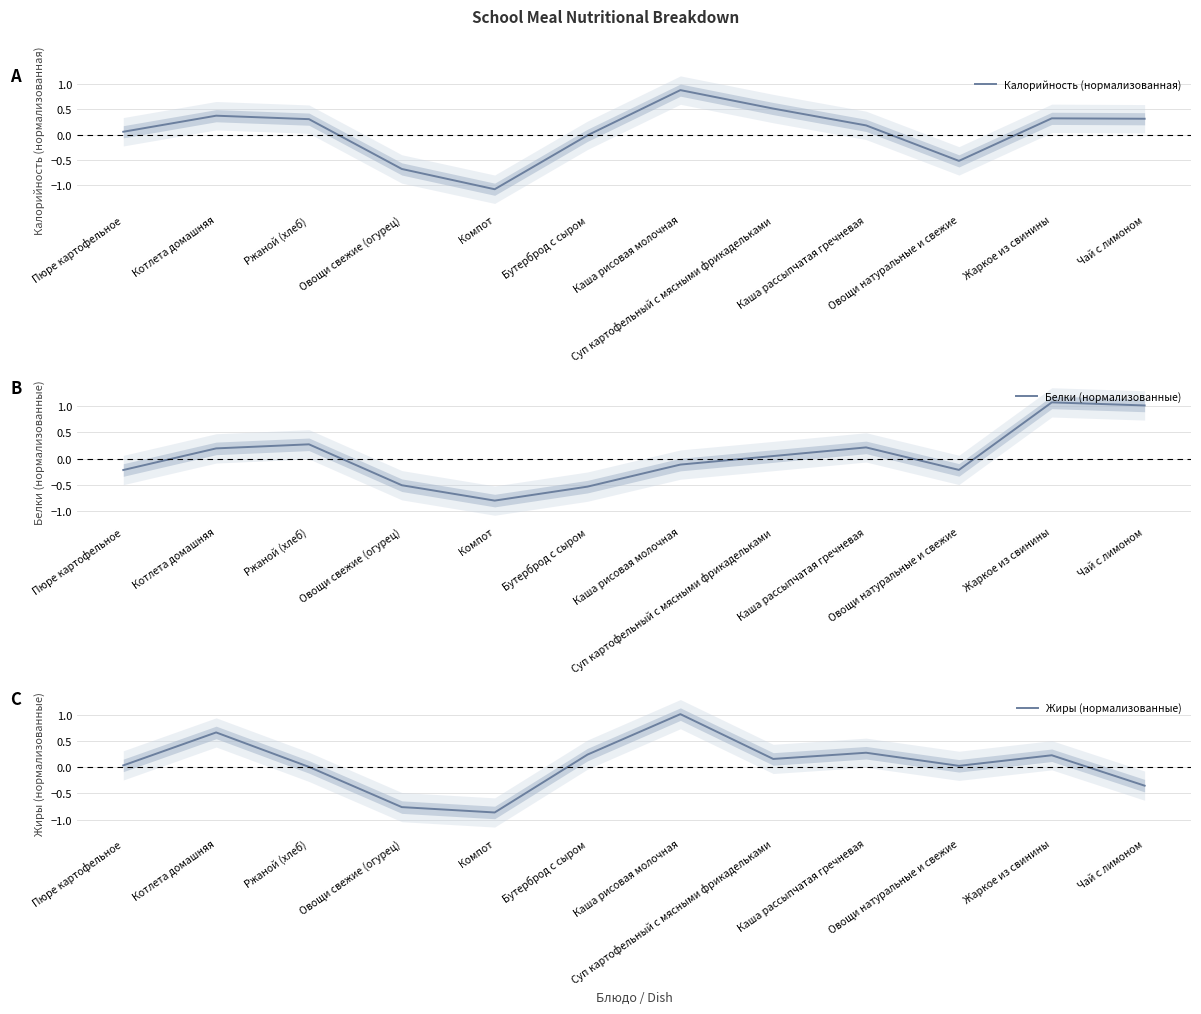

What are all the series names shown in the legend?

Калорийность (нормализованная), Белки (нормализованные), Жиры (нормализованные)